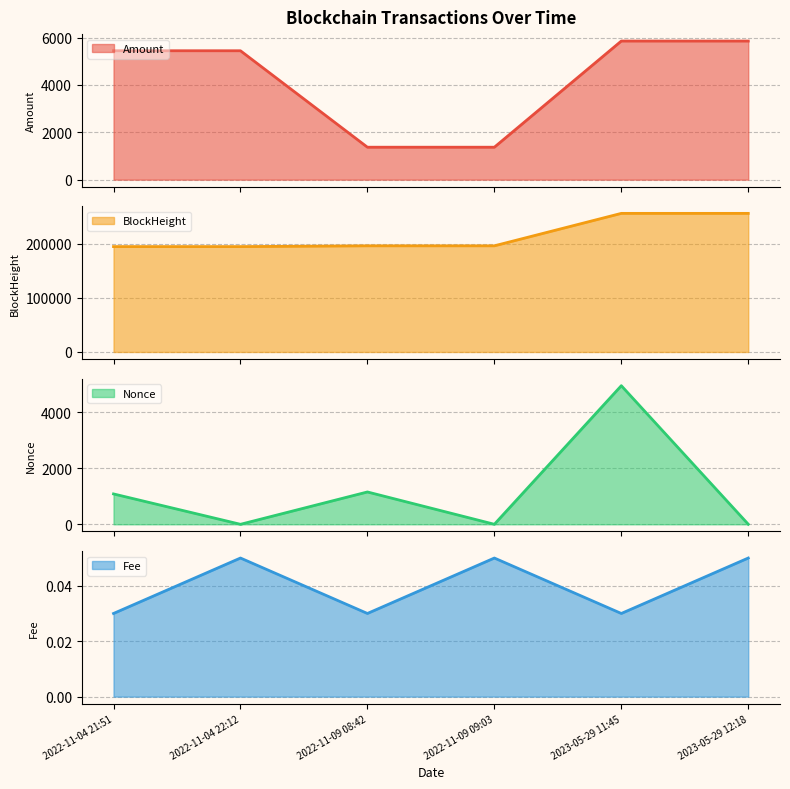

What is the difference between the maximum and minimum values in the BlockHeight line series?

61342.0